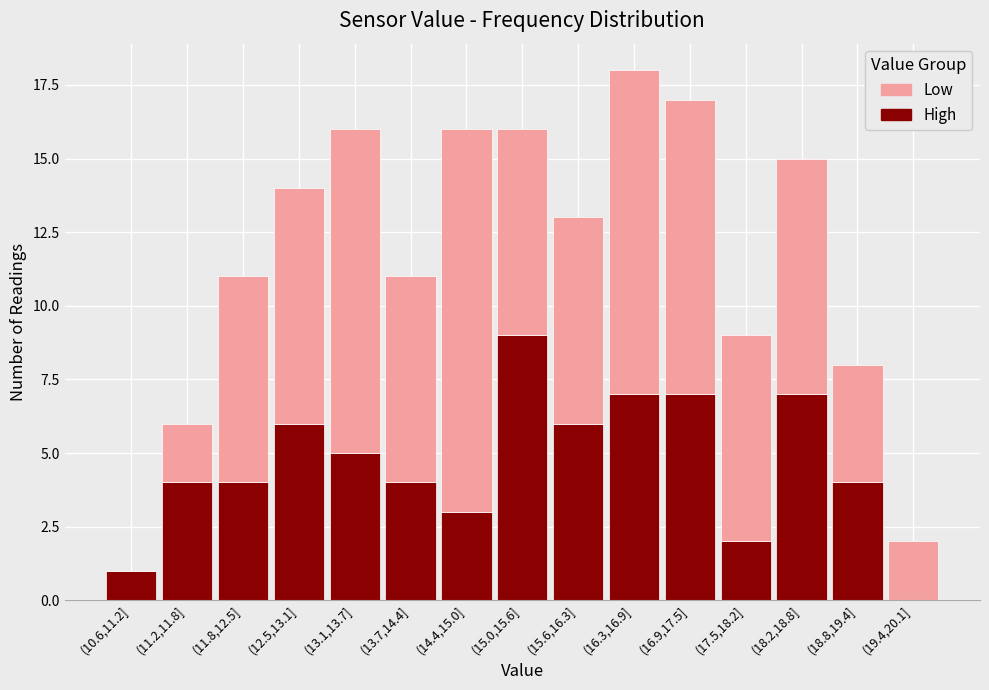

Reading right to left, list the values for the High series.

(19.4,20.1]=0	(18.8,19.4]=4	(18.2,18.8]=7	(17.5,18.2]=2	(16.9,17.5]=7	(16.3,16.9]=7	(15.6,16.3]=6	(15.0,15.6]=9	(14.4,15.0]=3	(13.7,14.4]=4	(13.1,13.7]=5	(12.5,13.1]=6	(11.8,12.5]=4	(11.2,11.8]=4	(10.6,11.2]=1